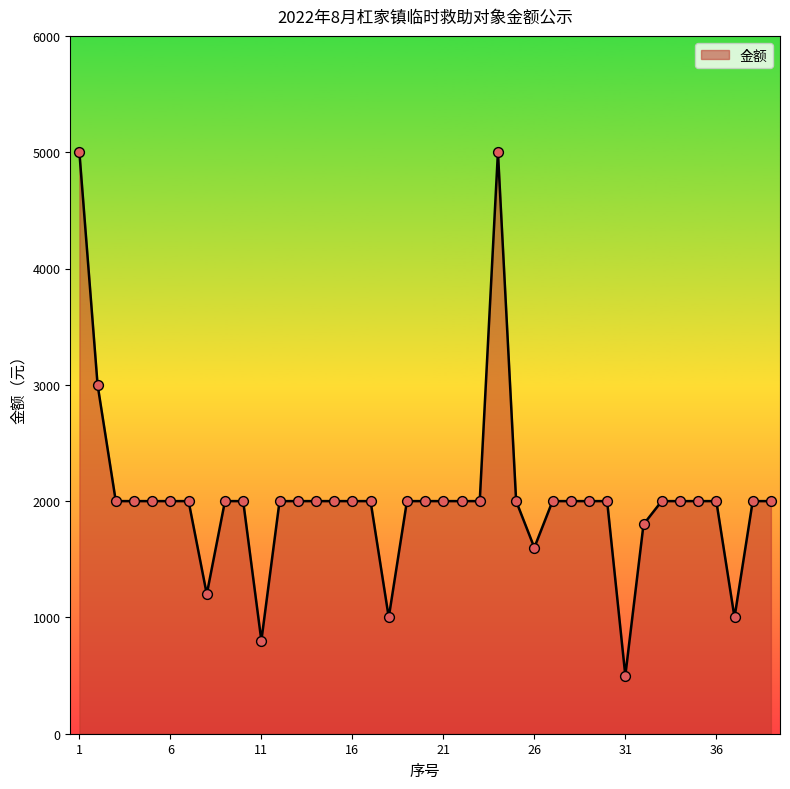

What is the minimum value shown in the chart?

500